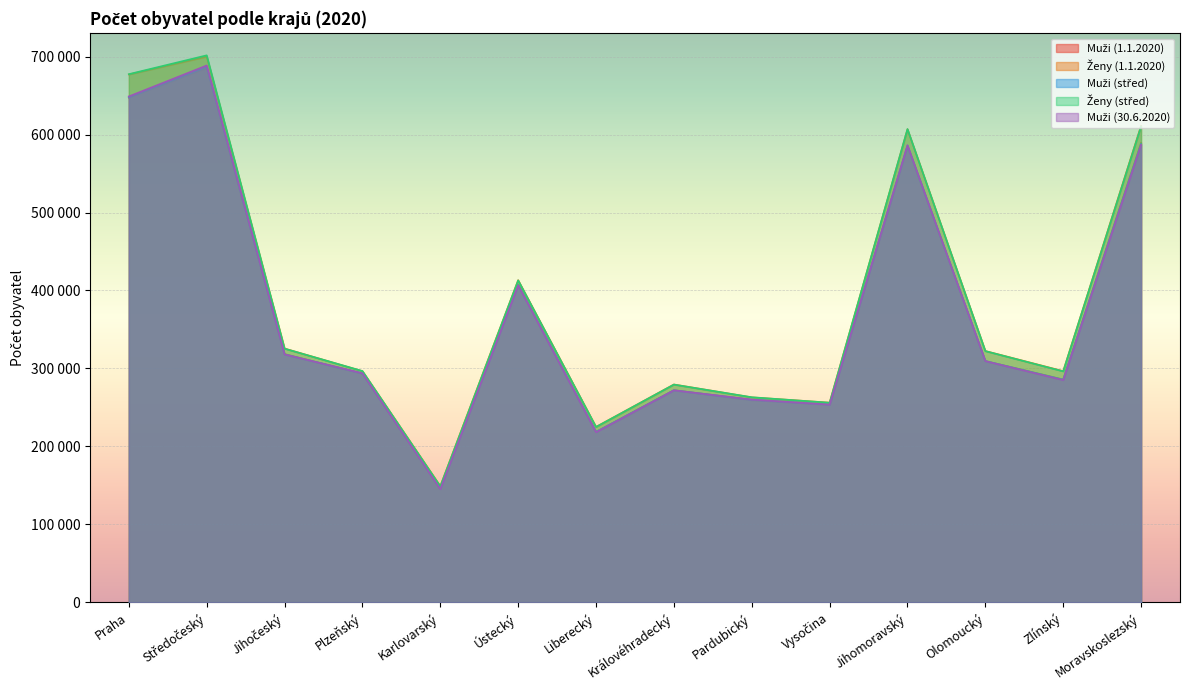

What position from the left is Královéhradecký?

8